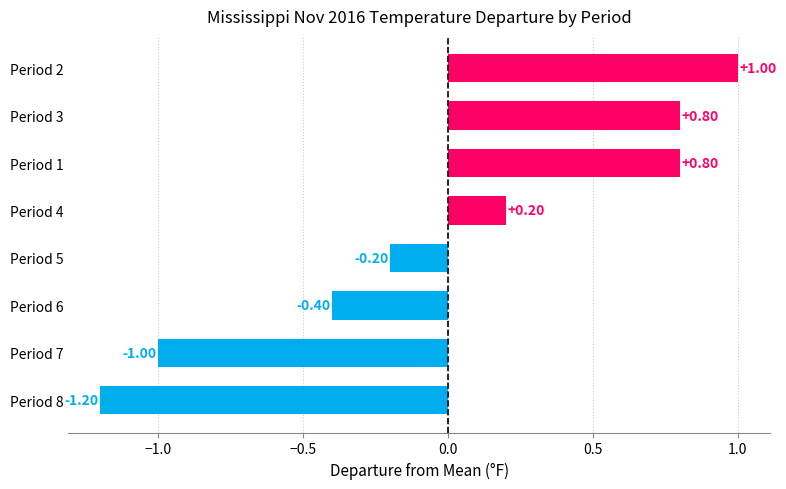

Between Period 4 and Period 3, which is larger?

Period 3